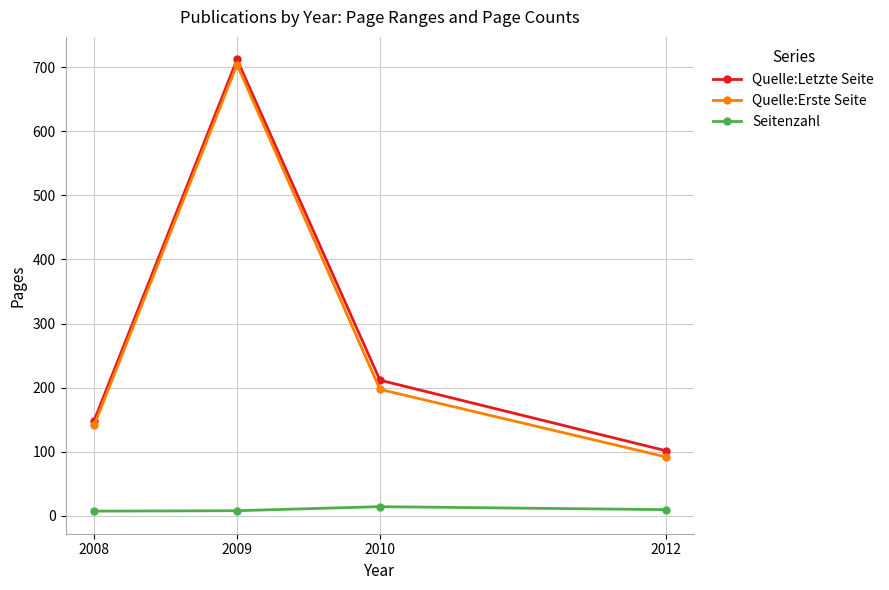

What is the value of the Quelle:Erste Seite point at the 1st from the left?

141.2